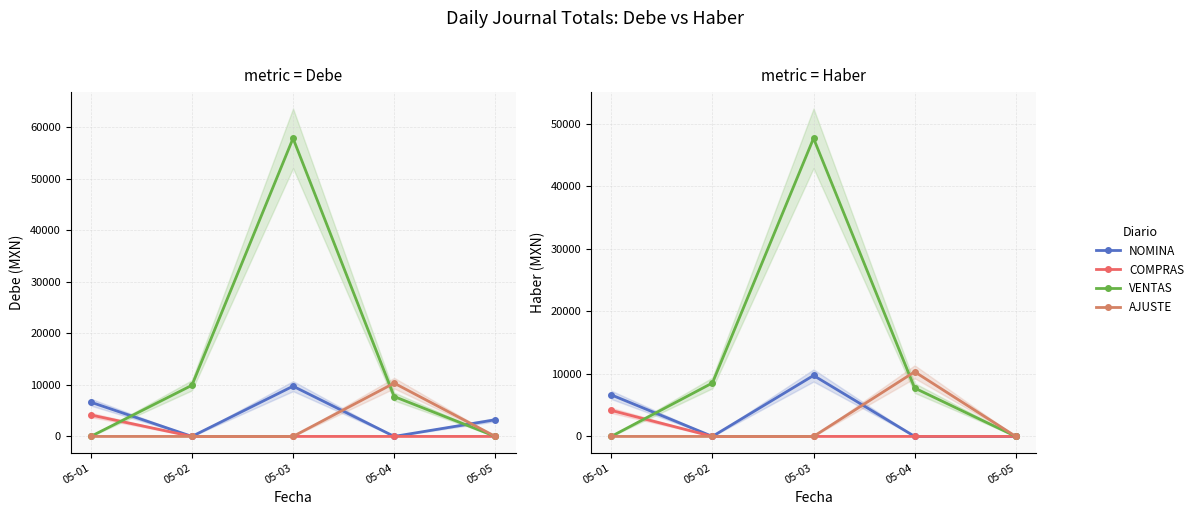

The value of COMPRAS at 05-03 is 0.0. True or false?

True